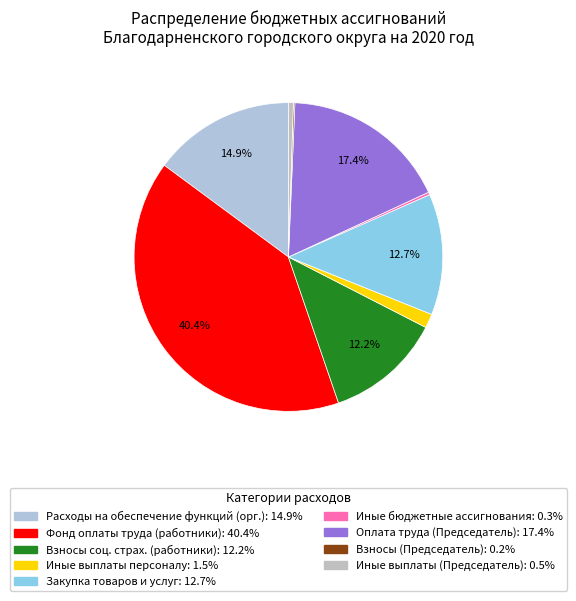

Is there a majority slice in this chart?

No